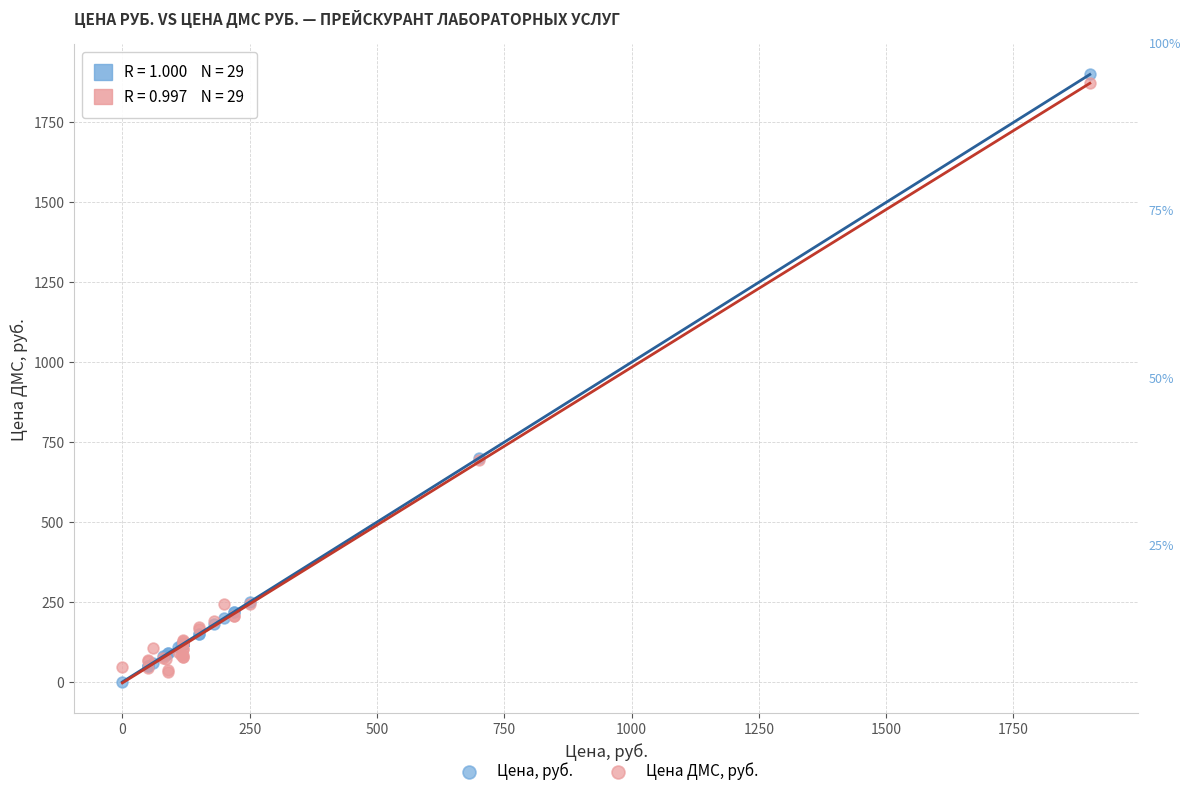

What is the X range (max minus min) for the scatter plot?

1900.0